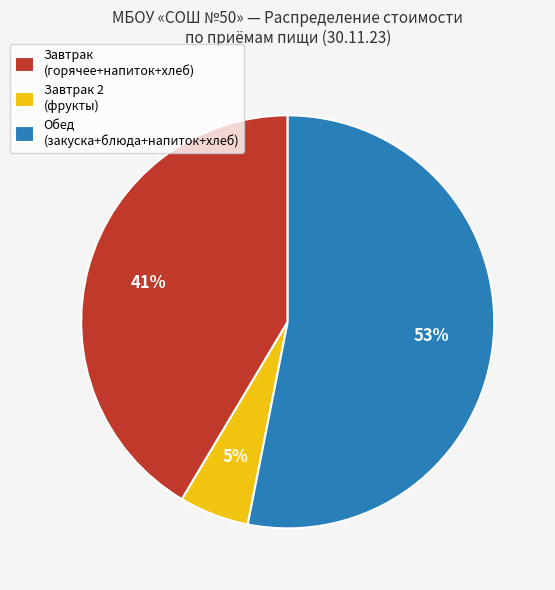

Is the sum of Обед (закуска+блюда+напиток+хлеб) and Завтрак (горячее+напиток+хлеб) greater than half?

Yes